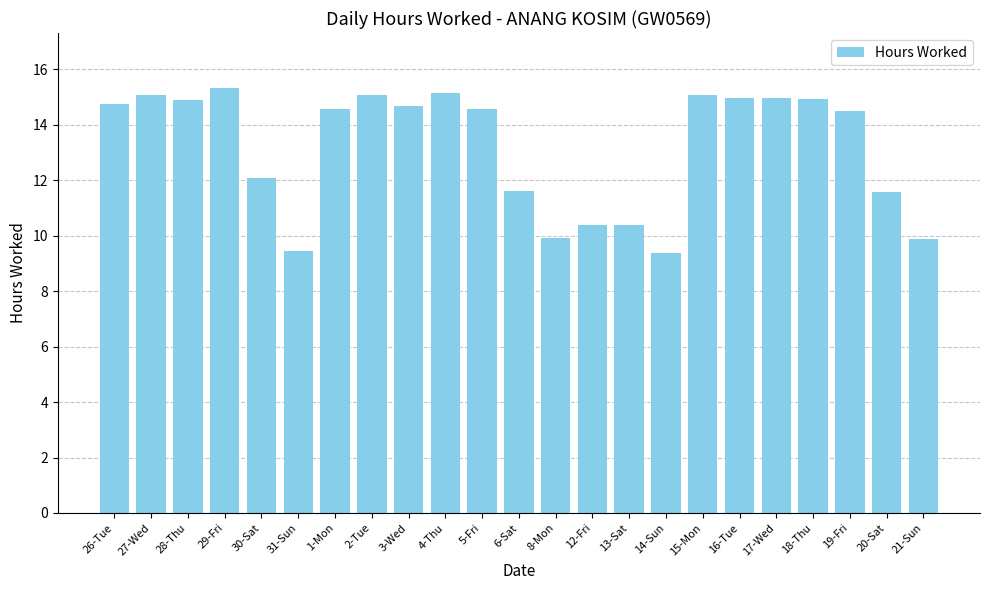

Where does the data first go above 14?

26-Tue